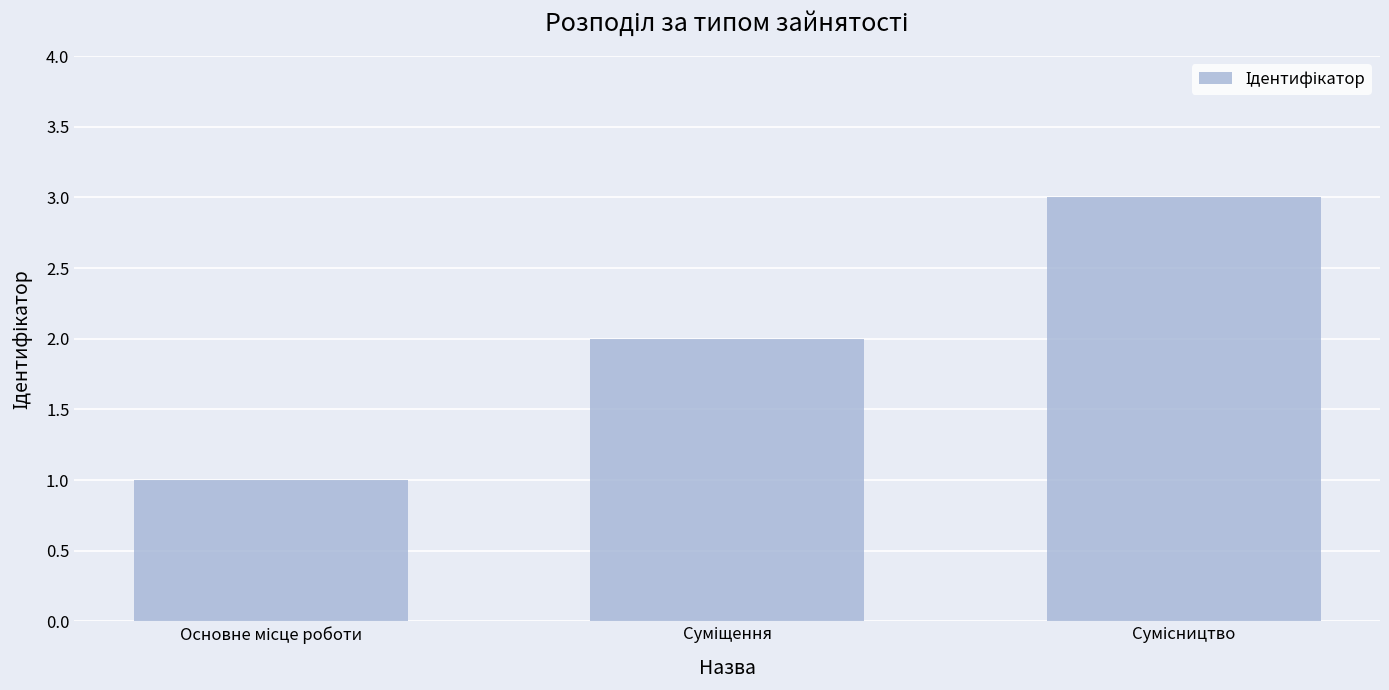

What is the greatest value displayed?

3